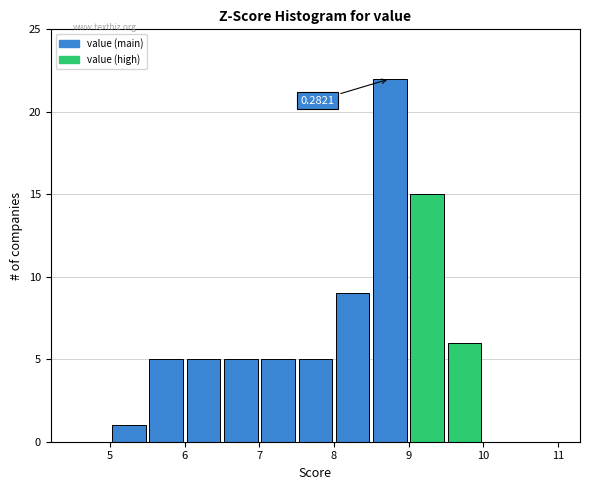

Which range on the x-axis has the tallest bar?

8.5 to 9.0